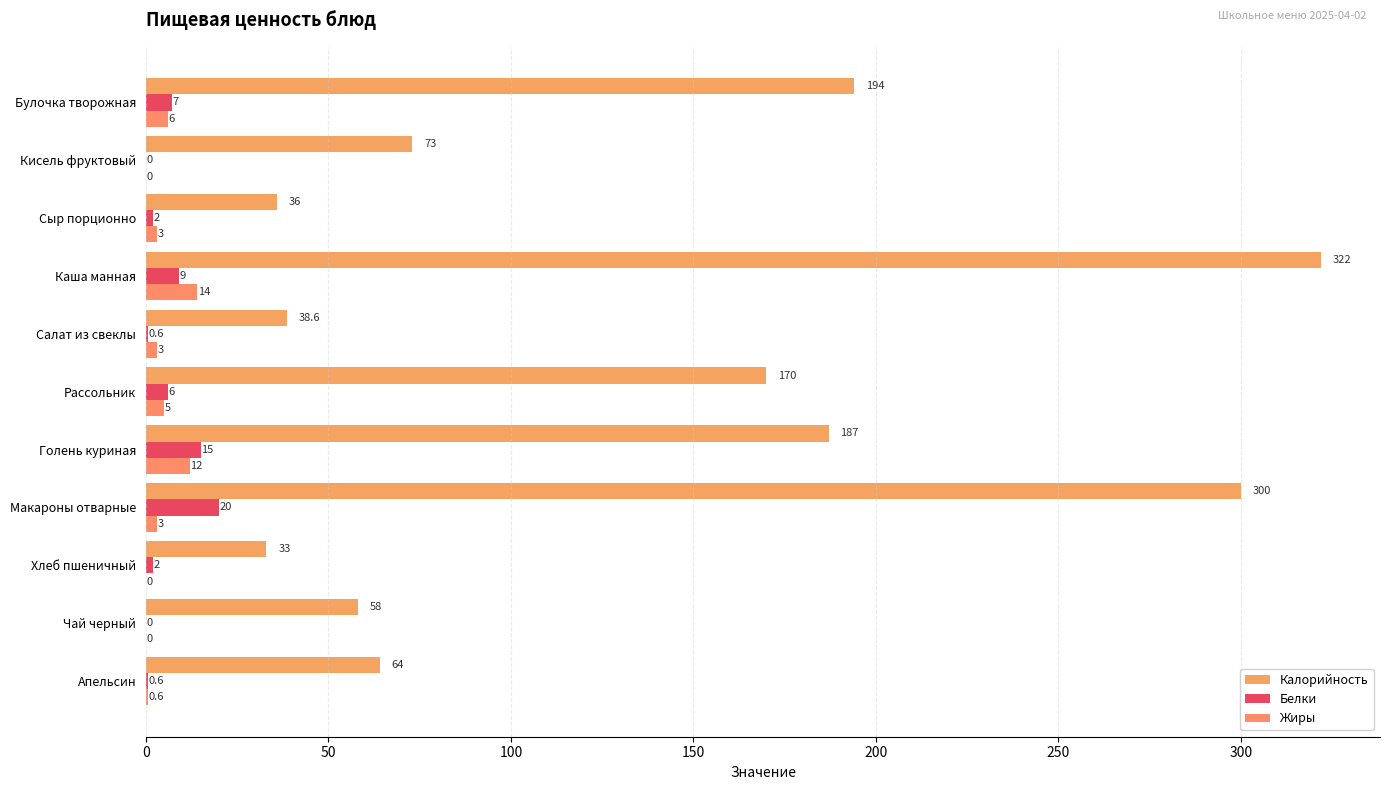

Rank the series by their maximum value, from lowest to highest.

Жиры, Белки, Калорийность